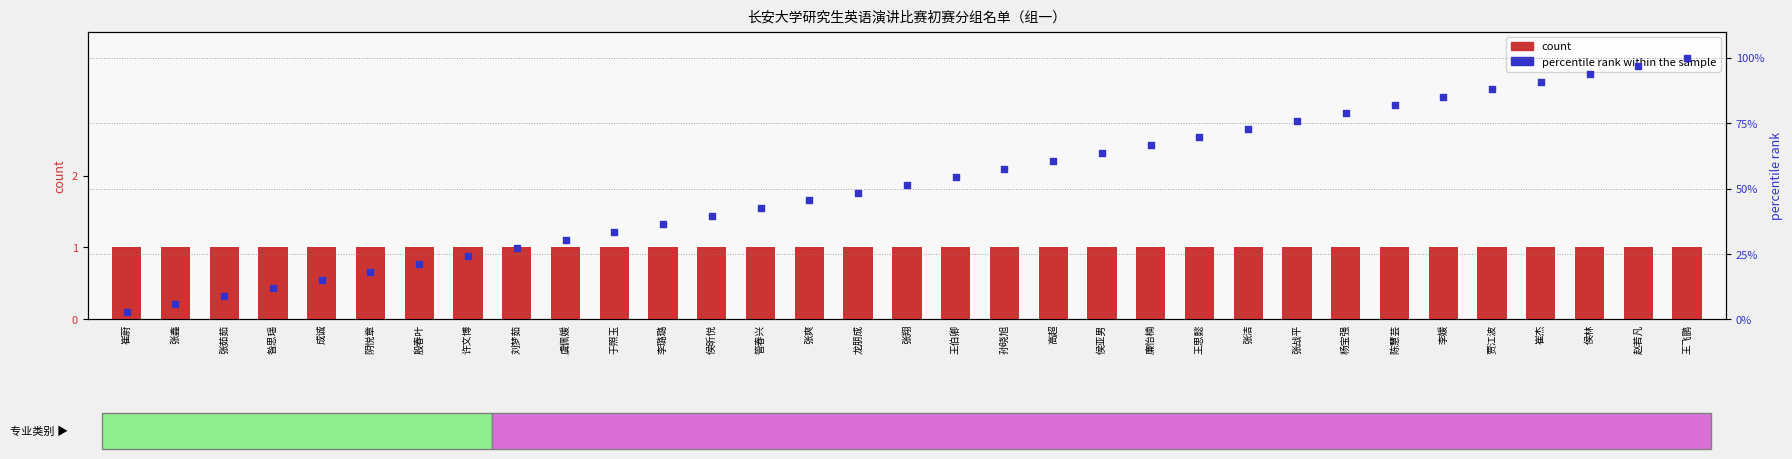

Which series has the largest Y range (max minus min)?

percentile rank within the sample